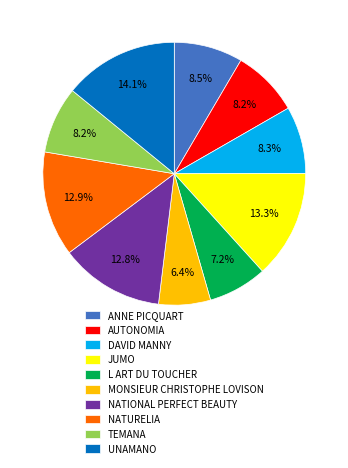

What is the ratio of the value at JUMO to the value at NATIONAL PERFECT BEAUTY?

1.0